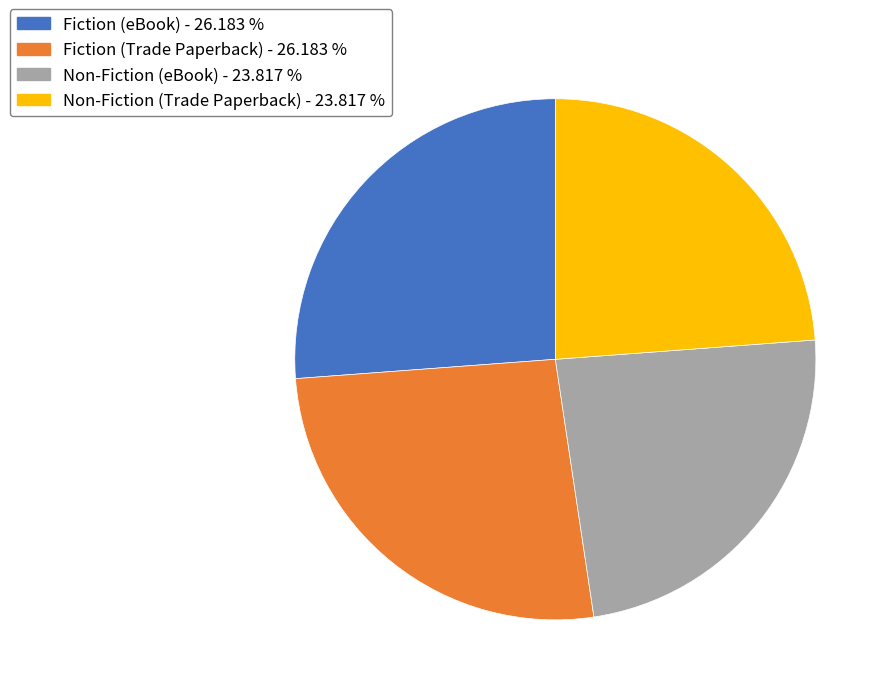

The Non-Fiction (Trade Paperback) slice represents 15% of the pie. True or false?

False